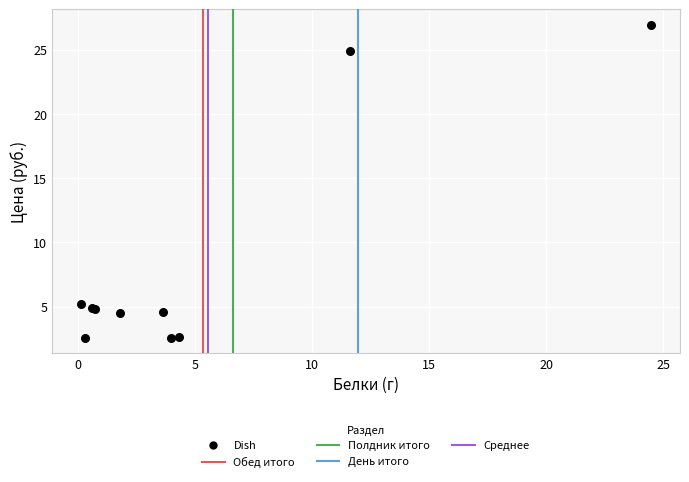

What Y value in the scatter plot is closest to 14?

5.2